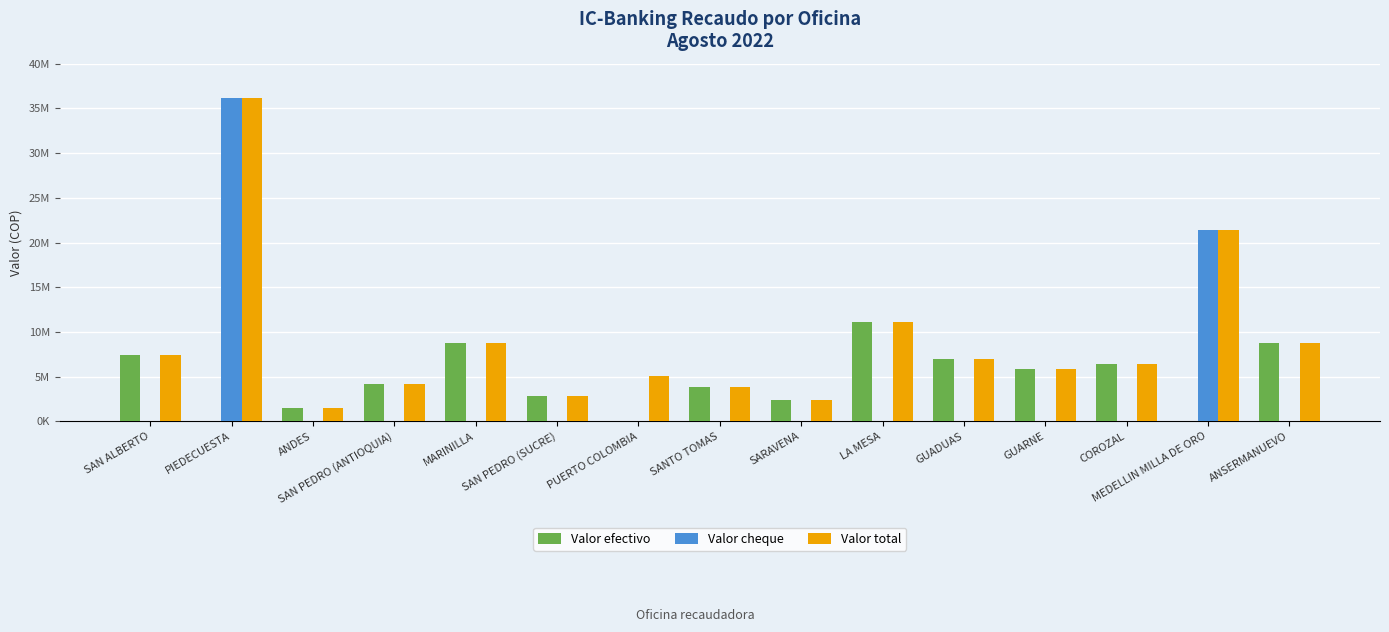

Rank the series by their maximum value, from highest to lowest.

Valor cheque, Valor total, Valor efectivo